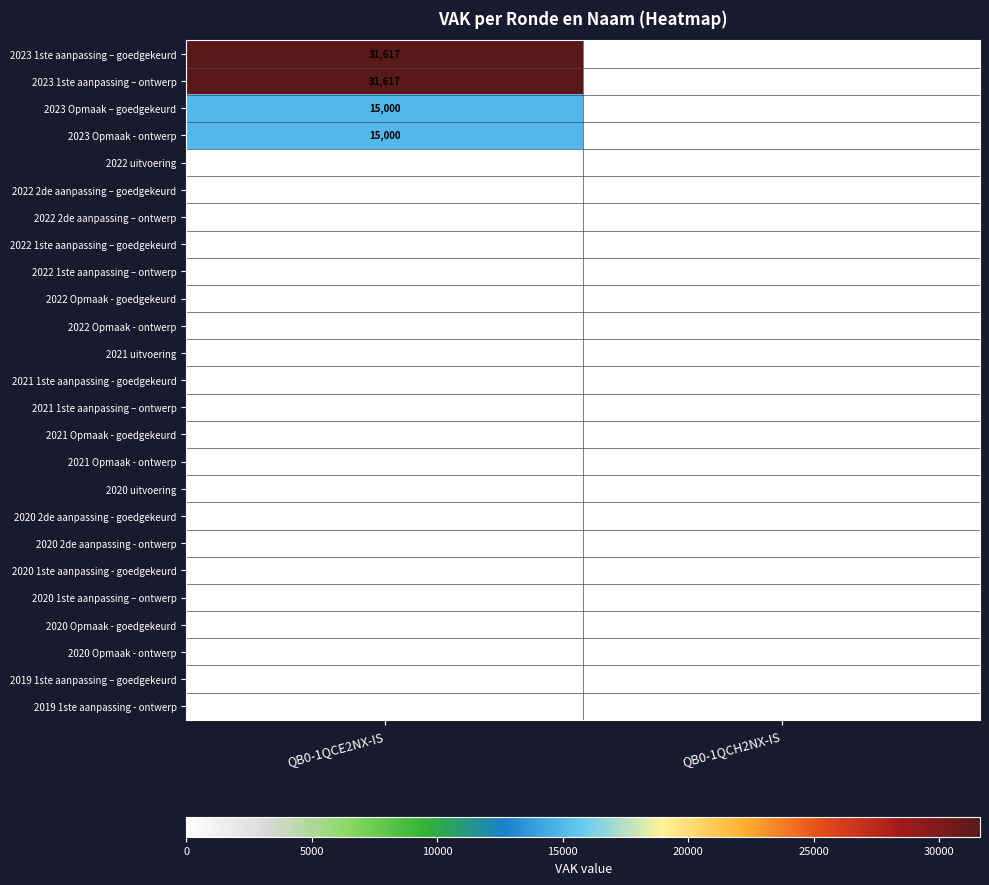

The 2020 1ste aanpassing - goedgekeurd series shows 0 at QB0-1QCH2NX-IS. True or false?

True